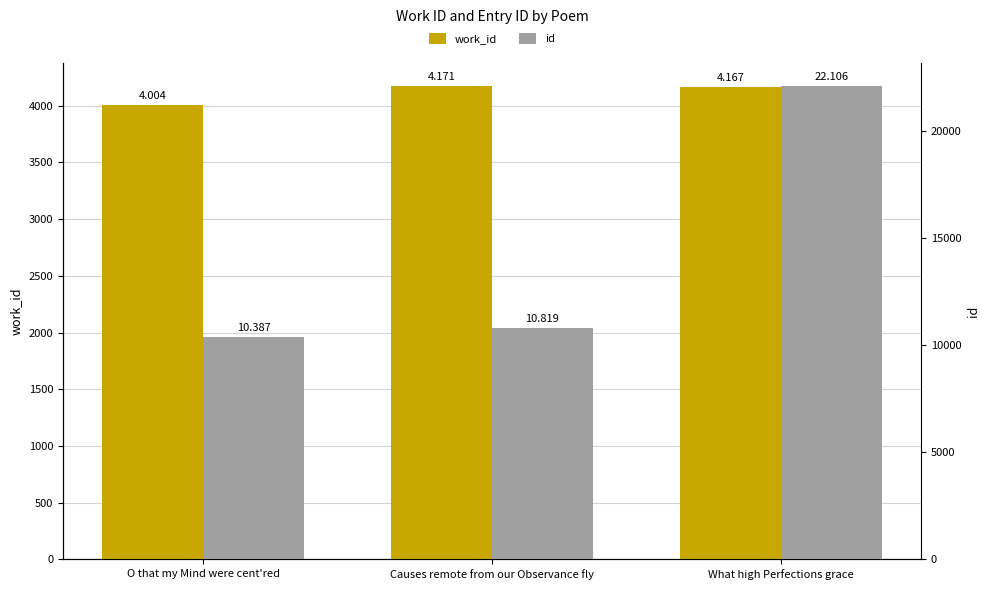

Is the value of id at Causes remote from our Observance fly greater than the value of work_id at What high Perfections grace?

Yes